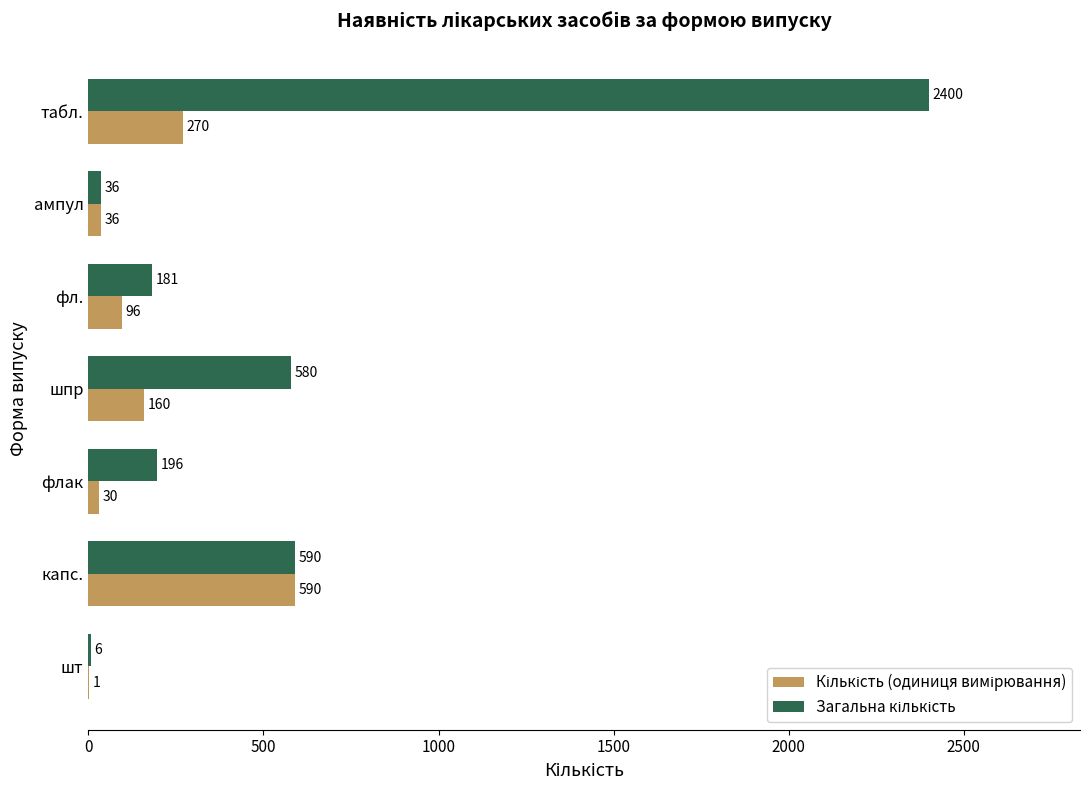

What is the total value across all series at ампул?

72